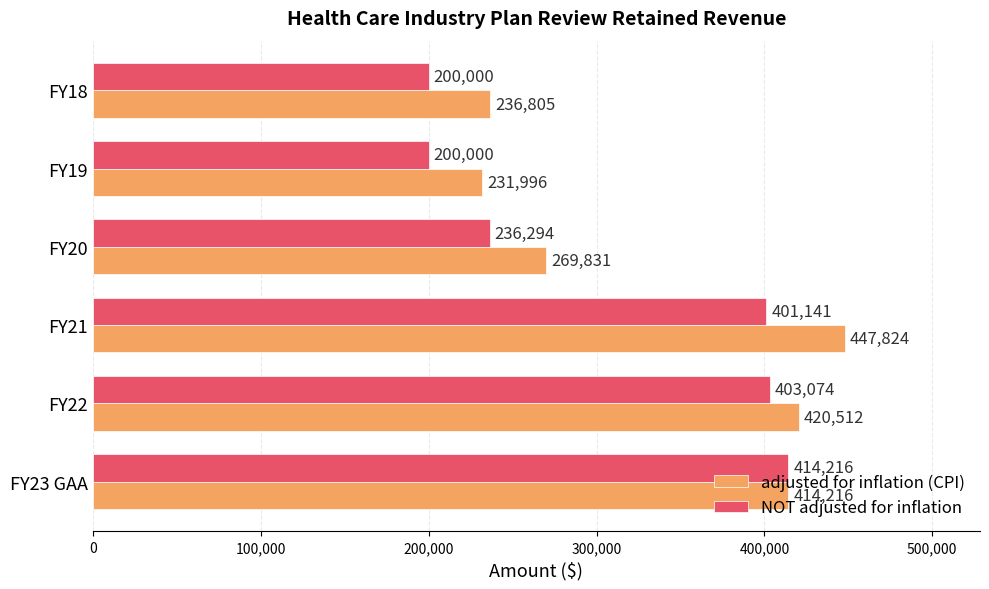

List the series in order of their overall mean, lowest first.

NOT adjusted for inflation, adjusted for inflation (CPI)